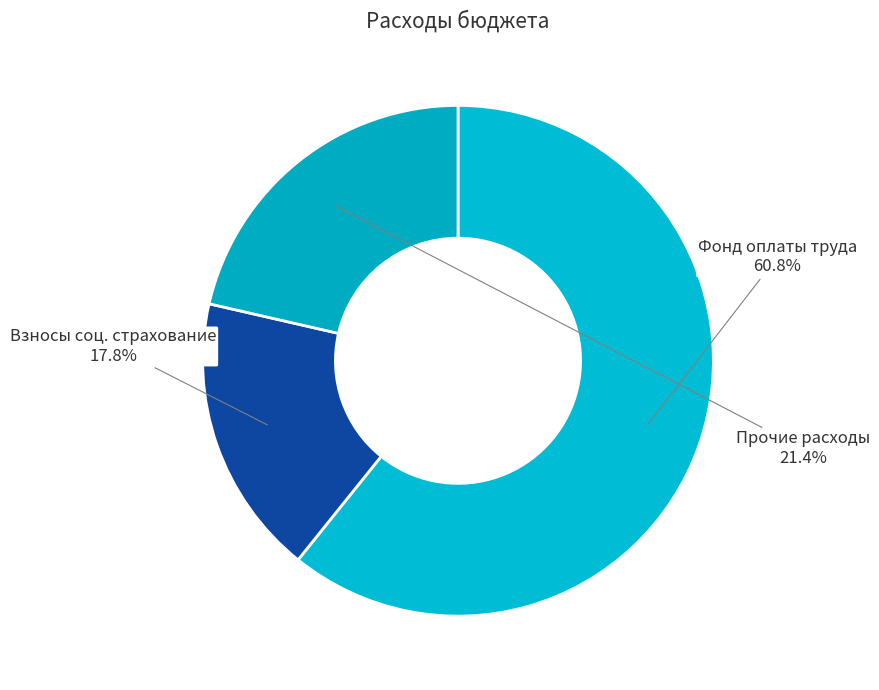

How many segments does this pie chart have?

3